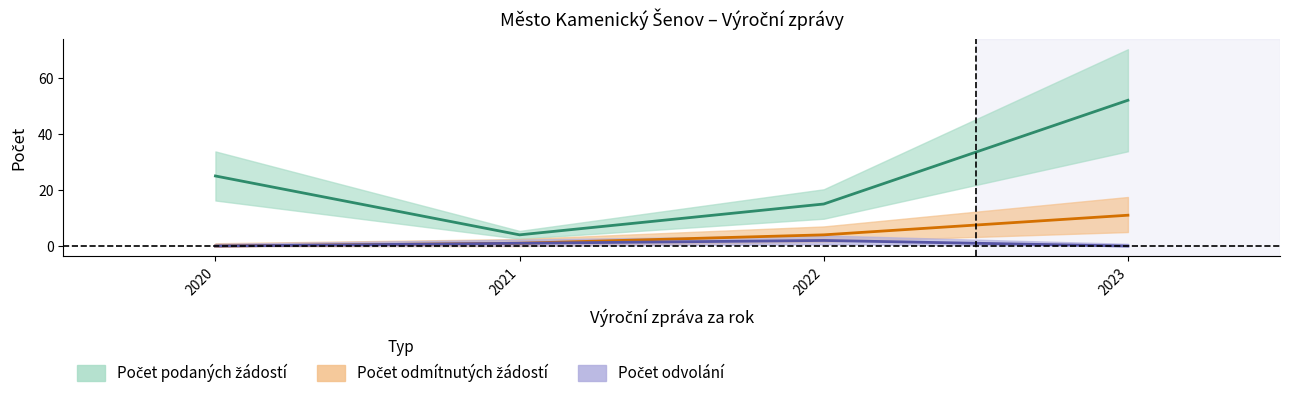

Reading left to right, what are all the values shown in this chart?

Počet podaných žádostí o informace: 2020=25	2021=4	2022=15	2023=52
Počet odmítnutých žádostí o informace: 2020=0	2021=1	2022=4	2023=11
Počet podaných odvolání proti rozhodnutí: 2020=0	2021=1	2022=2	2023=0